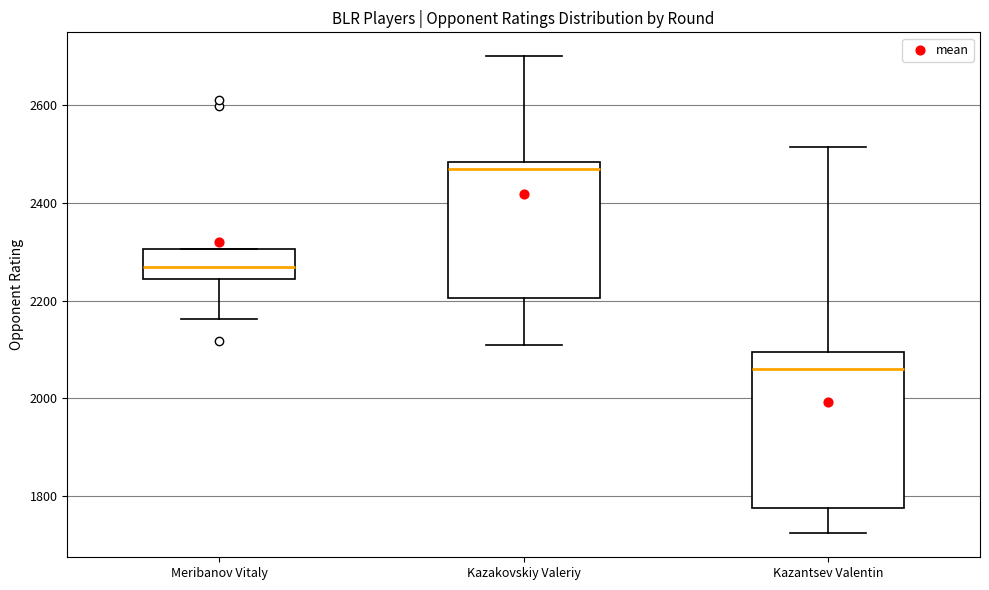

Which box has the lowest median line?

Kazantsev Valentin